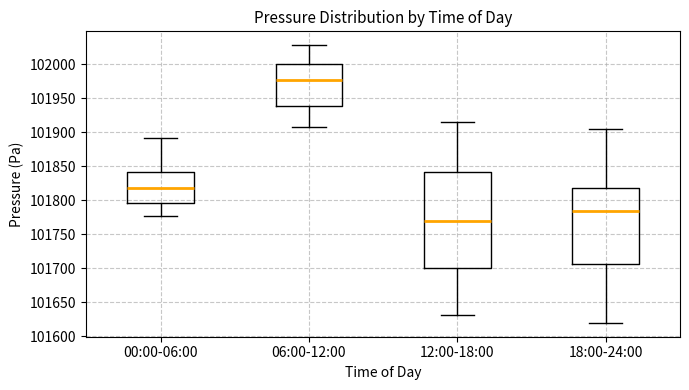

Which box's median line is the lowest?

12:00-18:00